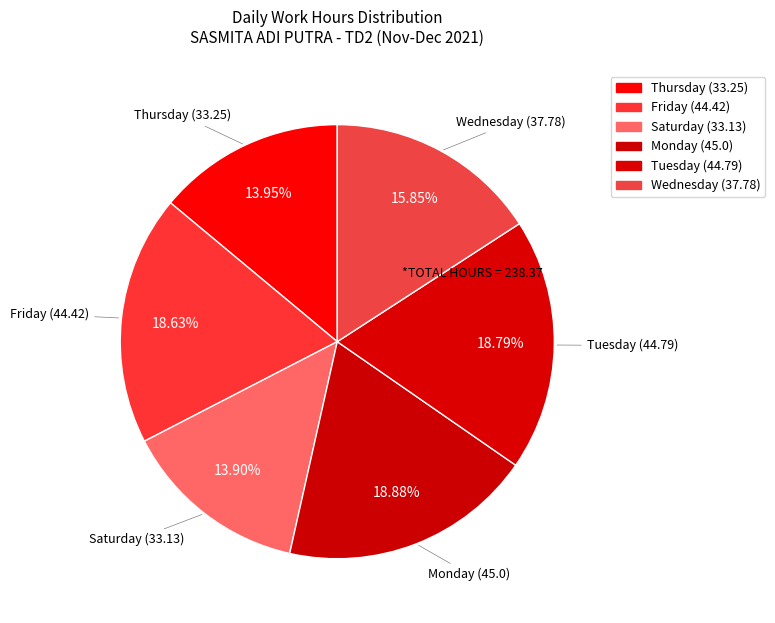

Count the number of slices in the pie.

6